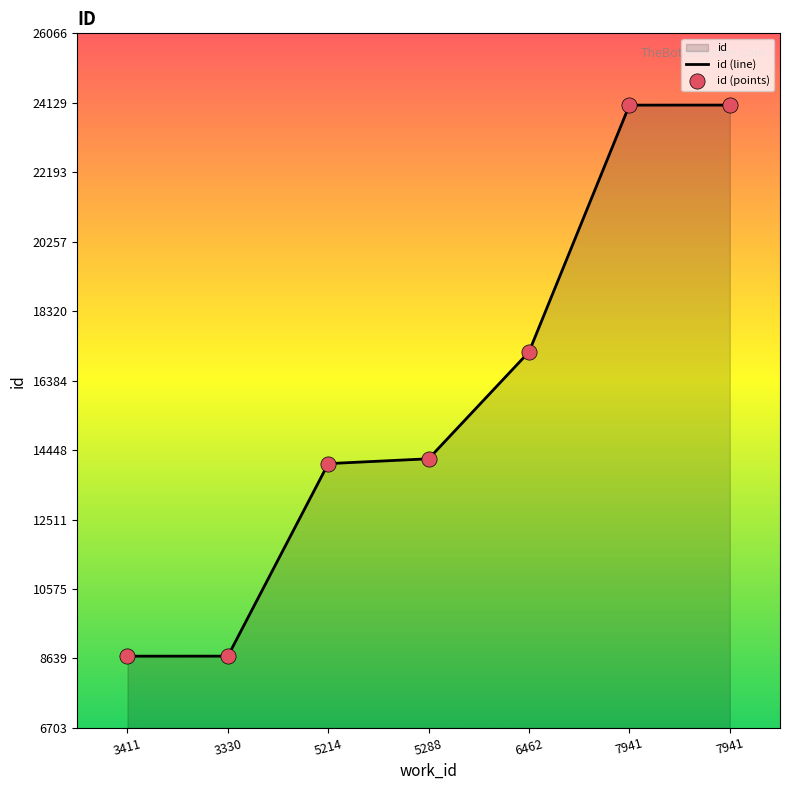

Which series contains the highest Y value?

id (line)